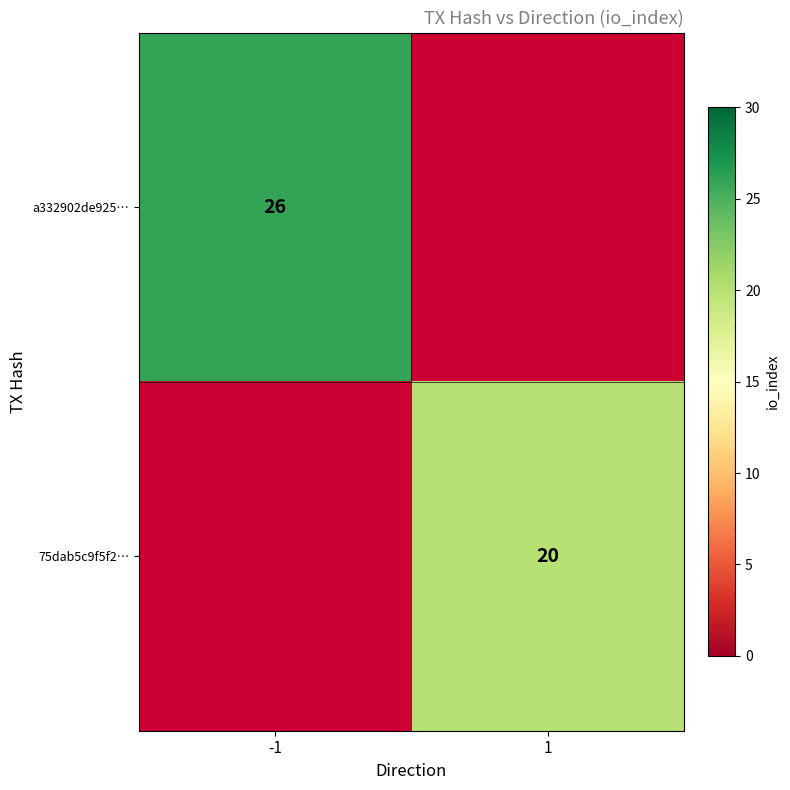

Is it true that 75dab5c9f5f2… equals 34 at 1?

False